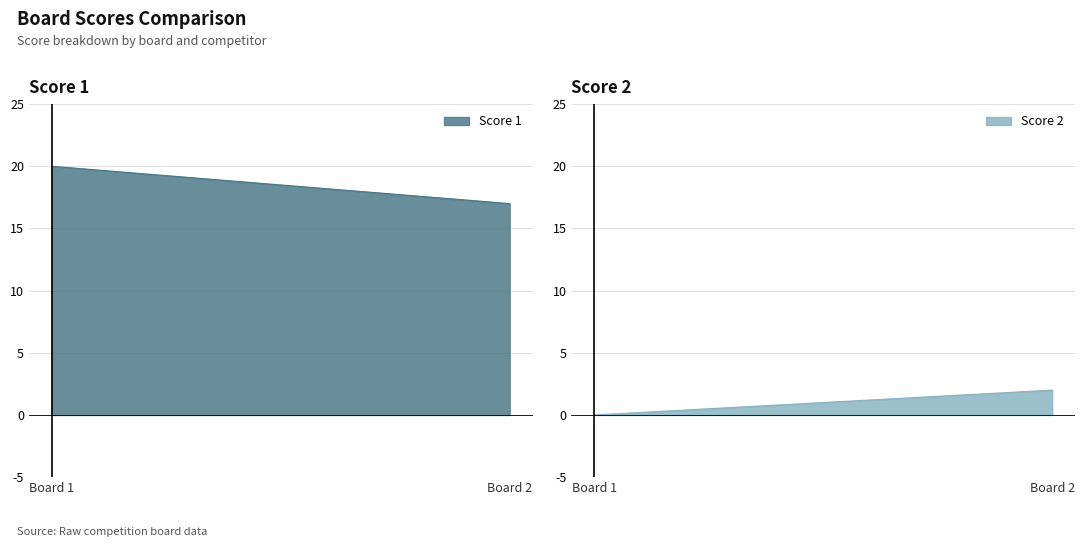

Is it true that Score 1 equals 17 at 2?

True